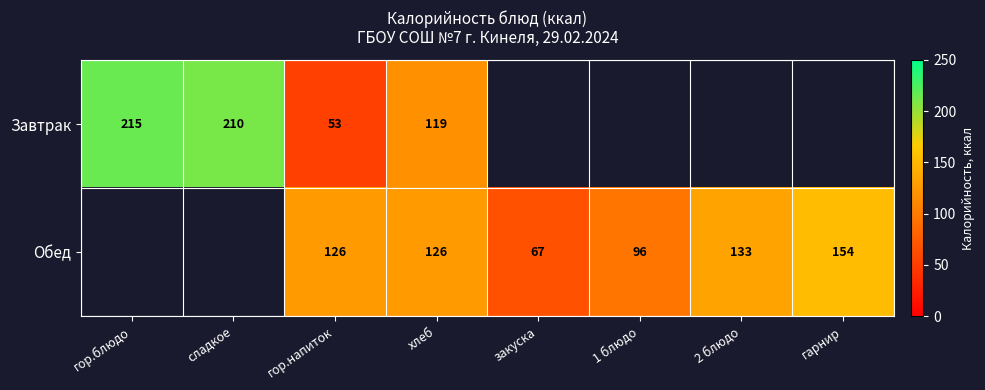

The value of Завтрак at сладкое is 69. True or false?

False